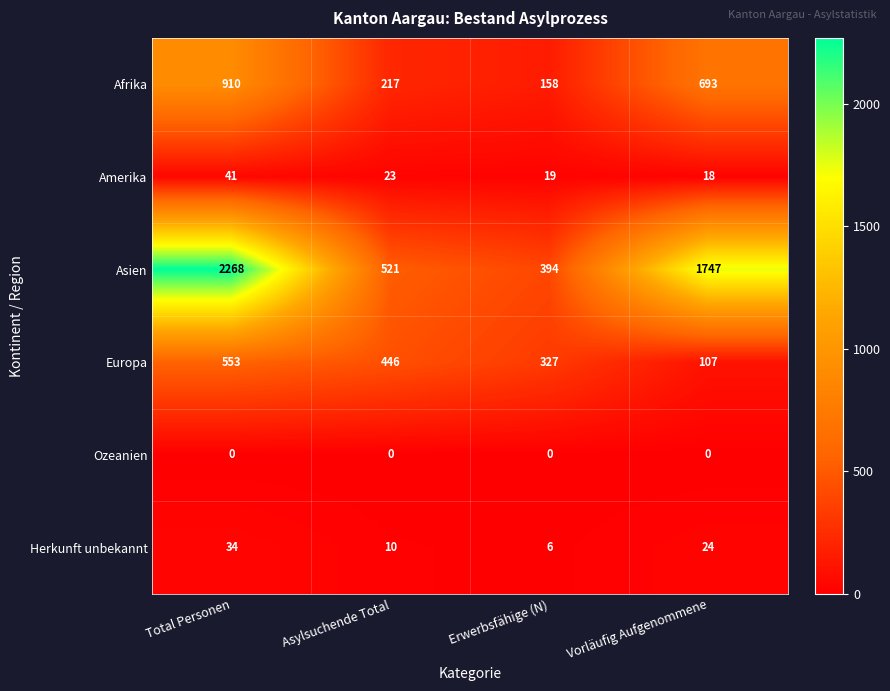

At which category is the sum across all series the highest?

Total Personen